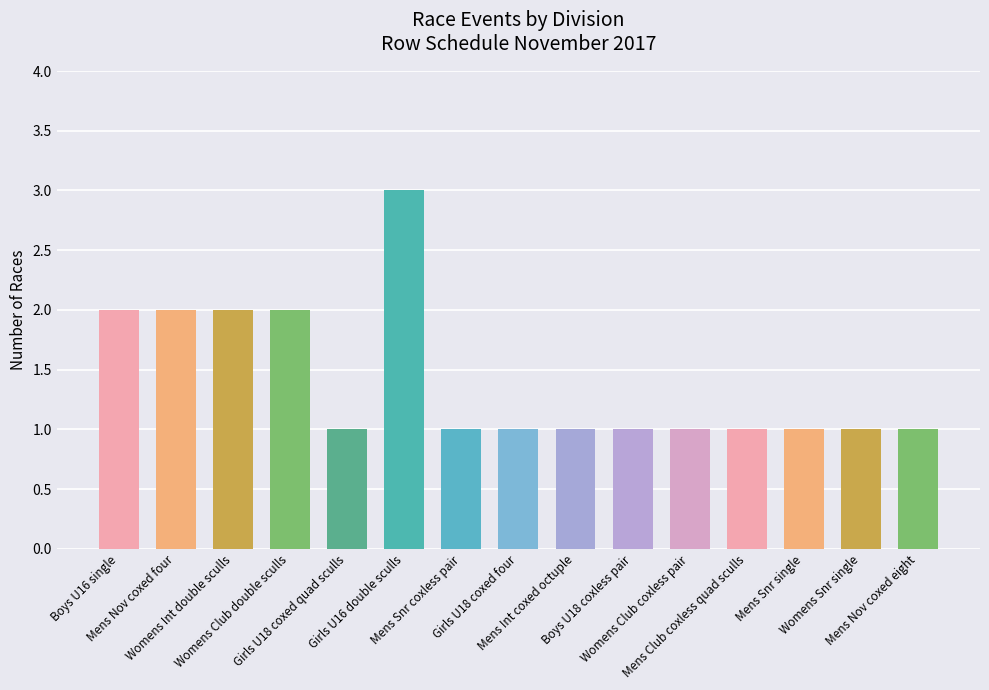

How many distinct data groups are displayed?

1